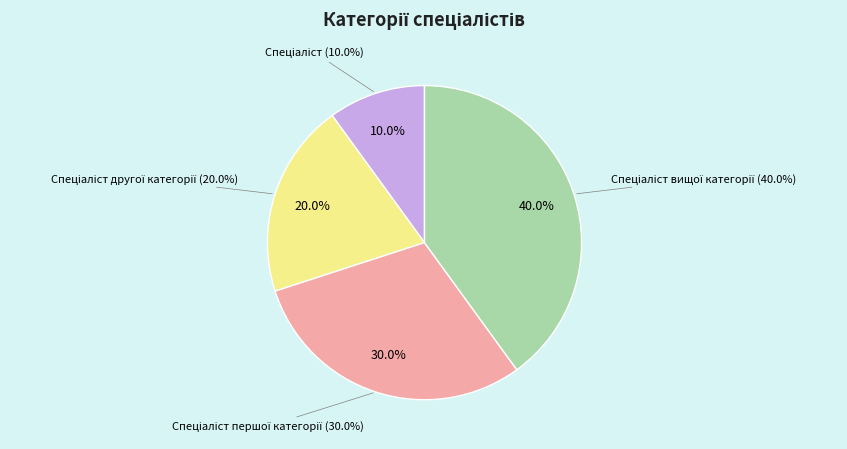

The Спеціаліст вищої категорії slice represents 40% of the pie. True or false?

True